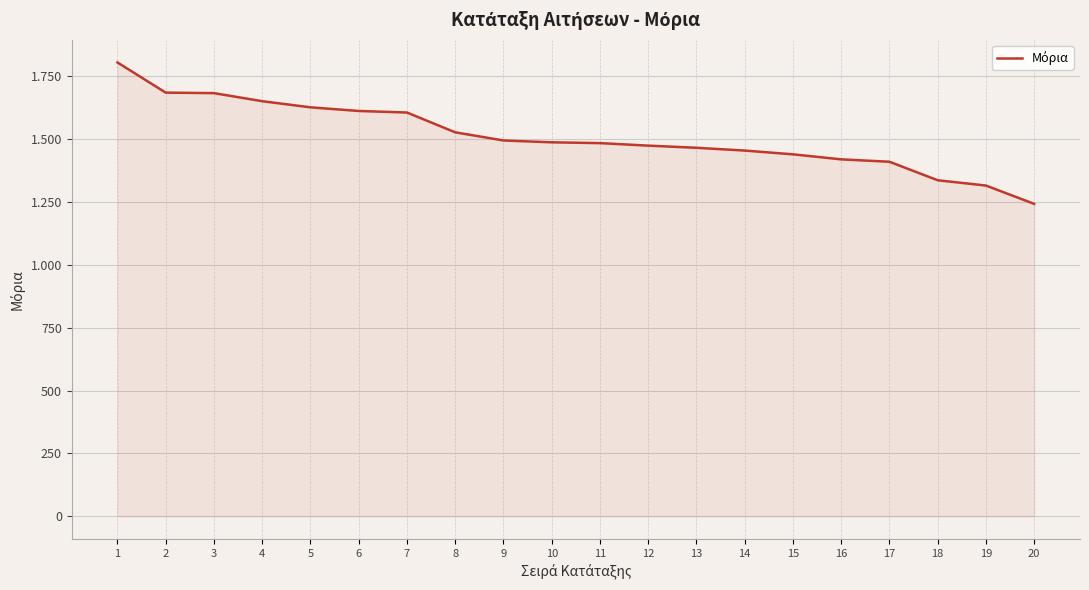

Which has a higher value, 6 or 11?

6